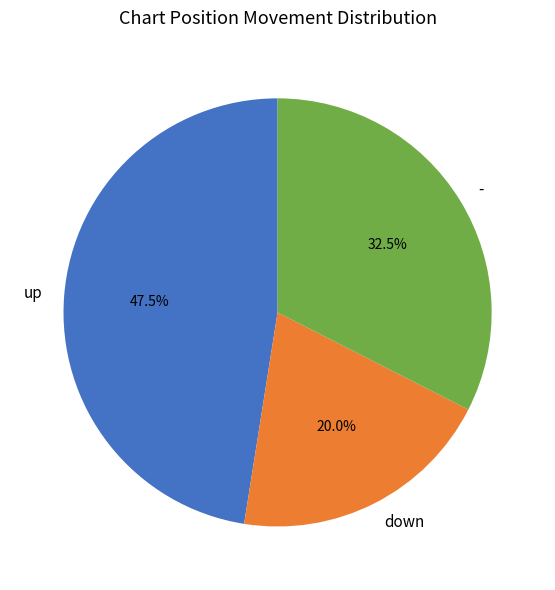

Combined, do - and down account for over 50%?

Yes